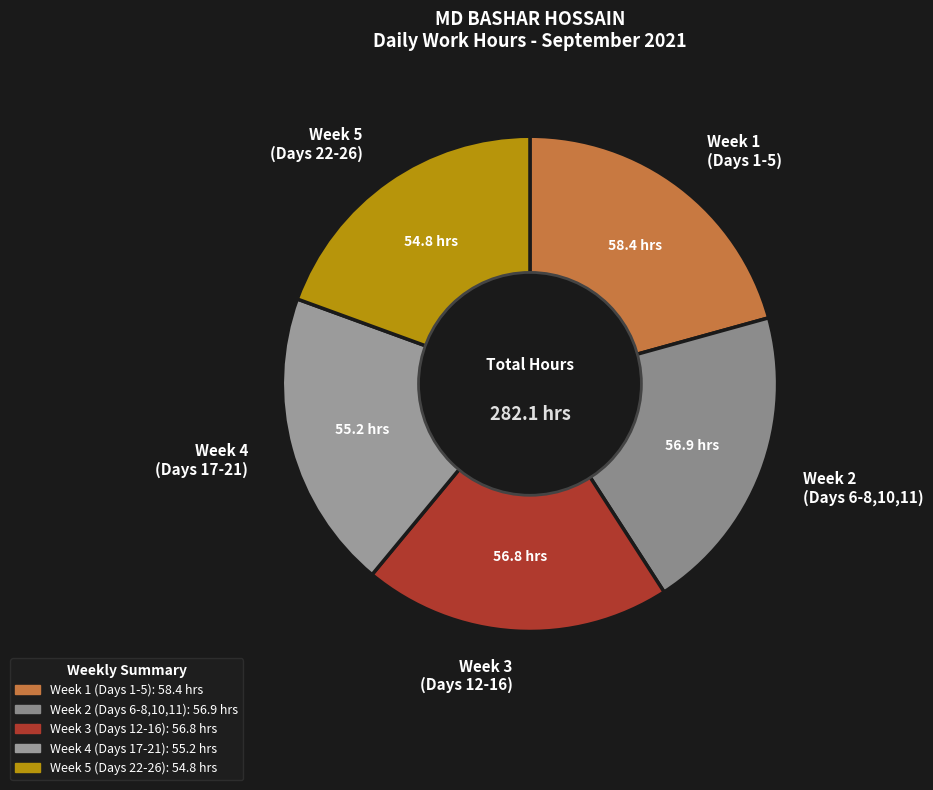

Does any single category account for the majority?

No